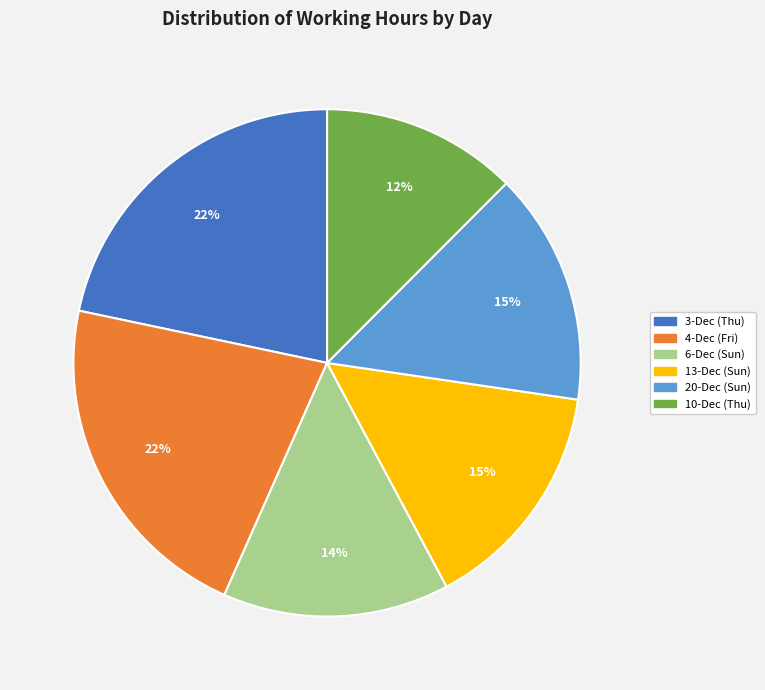

Combined, do 4-Dec (Fri) and 6-Dec (Sun) account for over 50%?

No